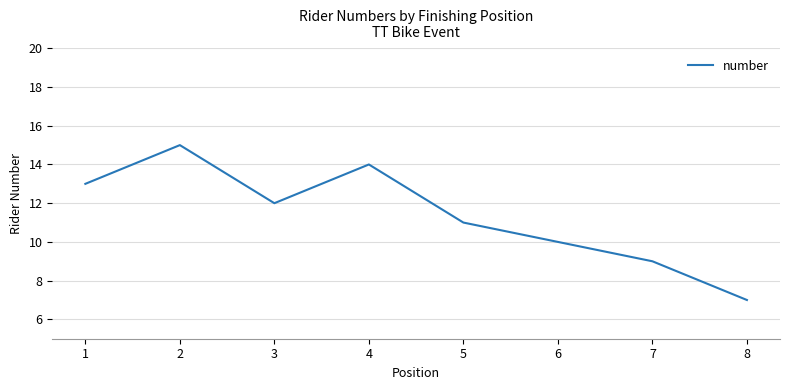

Reading left to right, list all the values displayed in this chart.

13	15	12	14	11	10	9	7